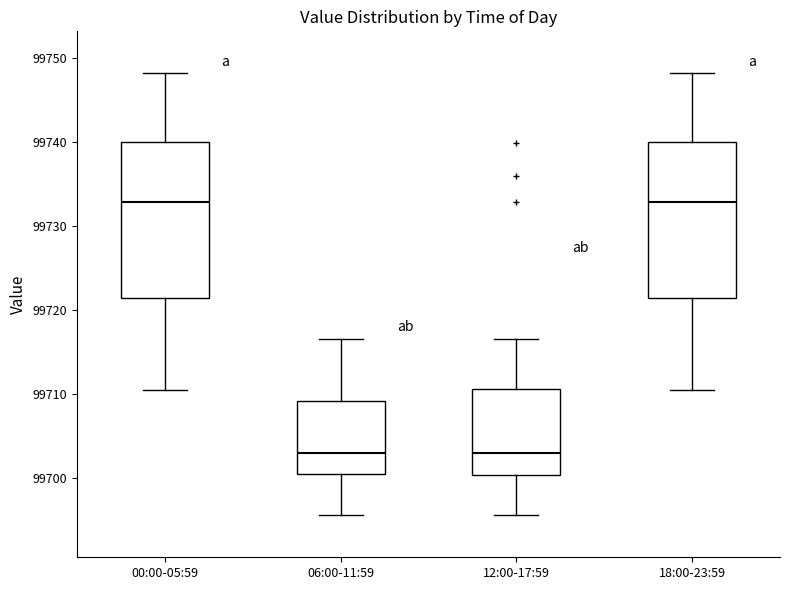

Reading left to right, read every box against the y-axis: the position of its median line, the range the box covers, and the ends of its whiskers. The values are not printed on the chart, so give them approximately, as read against the axis.

00:00-05:59: median 99733, box 99721 to 99740, whiskers 99710 to 99748
06:00-11:59: median 99703, box 99700 to 99709, whiskers 99696 to 99717
12:00-17:59: median 99703, box 99700 to 99711, whiskers 99696 to 99717
18:00-23:59: median 99733, box 99721 to 99740, whiskers 99710 to 99748